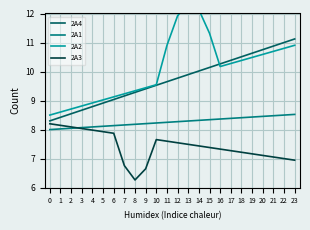

At how many categories does at least one series exceed 7?

24